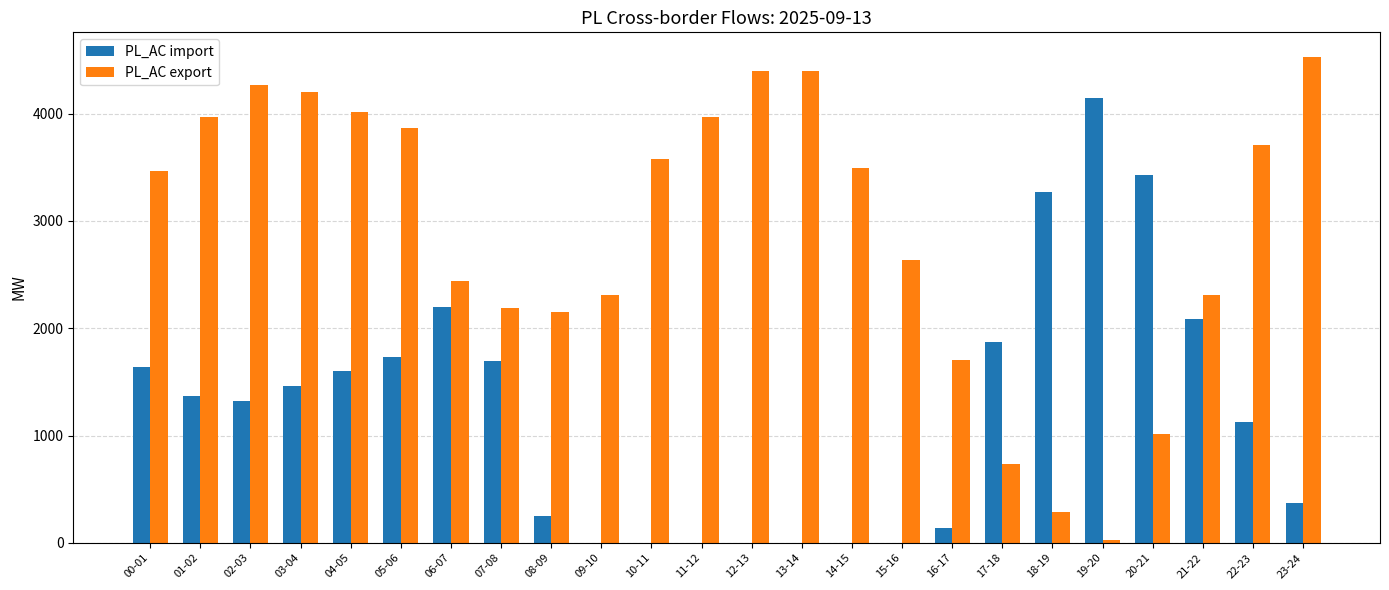

True or false: PL_AC export has a value of 2193 at 07-08.

True